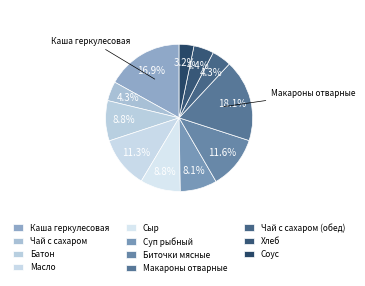

Is there a majority slice in this chart?

No